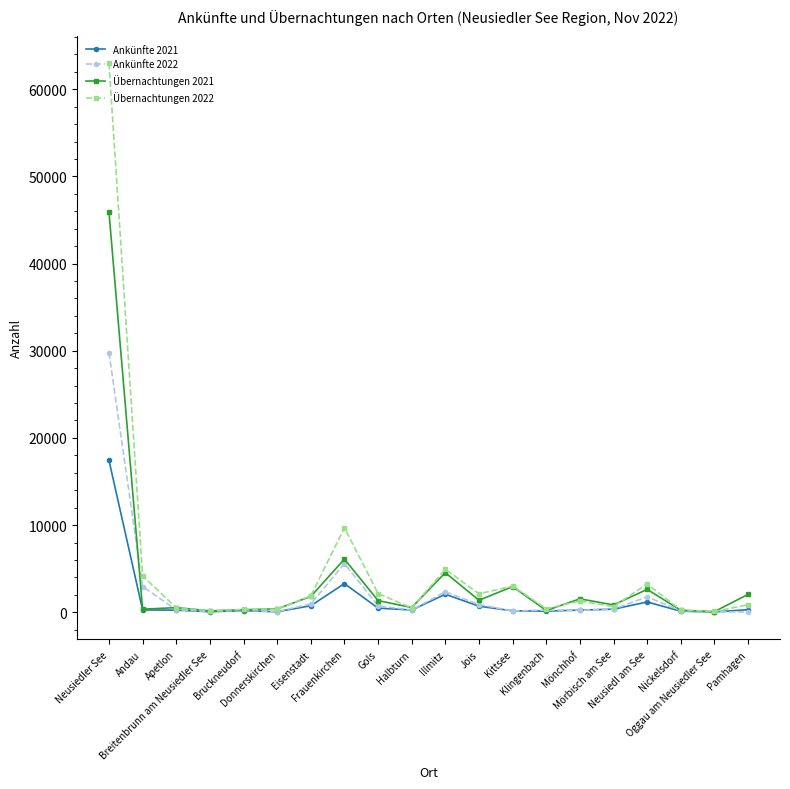

Which series has the largest range (max minus min)?

Übernachtungen 2022